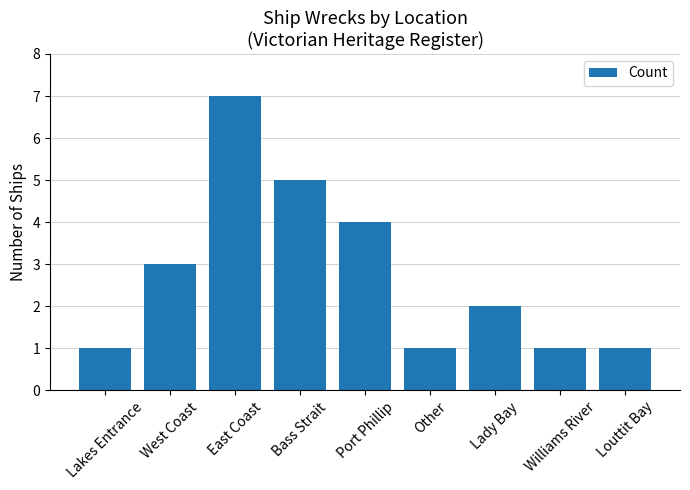

The chart shows a value of 3 at West Coast. True or false?

True